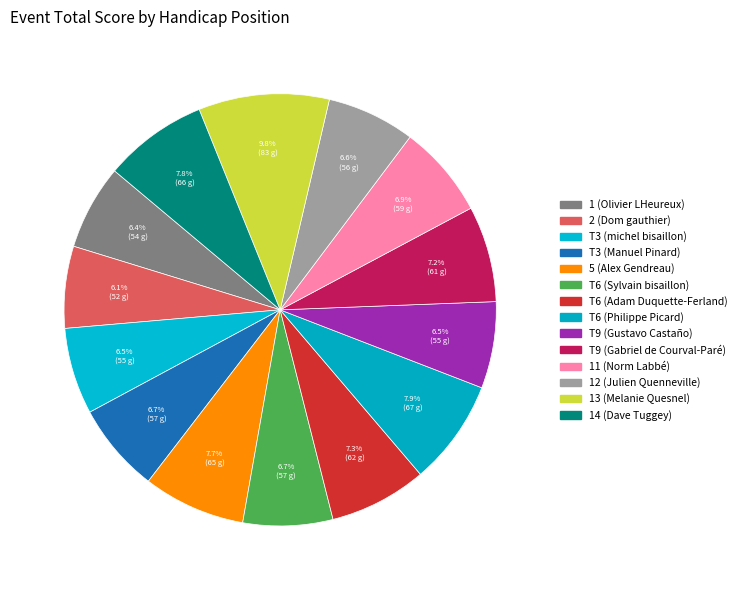

Is it true that T6 (Philippe Picard) is 14% of the pie?

False